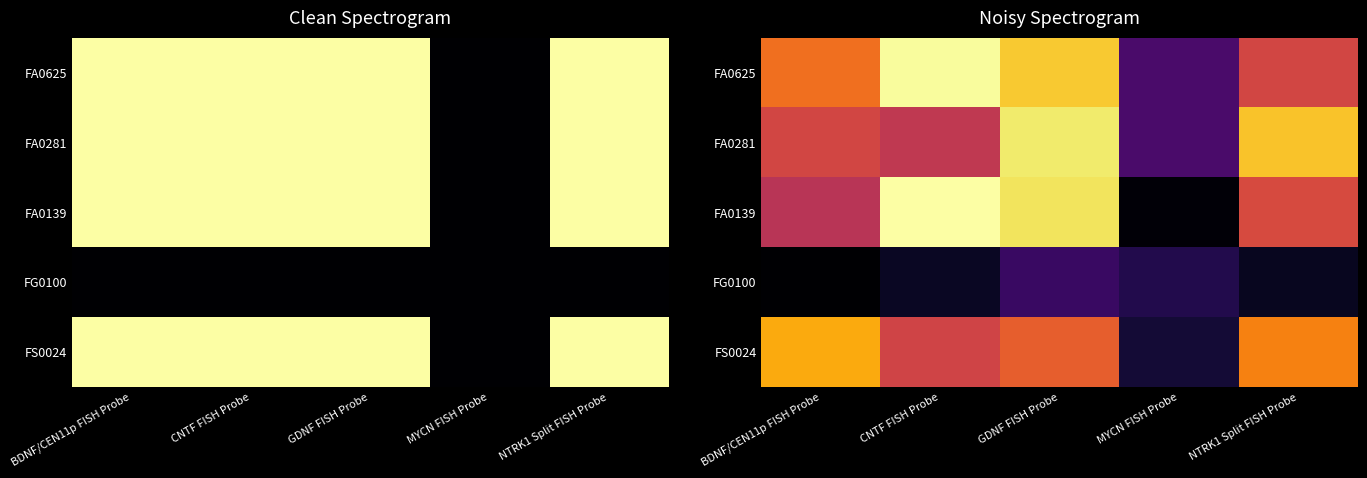

Read the FG0100 value at GDNF FISH Probe.

1189.9